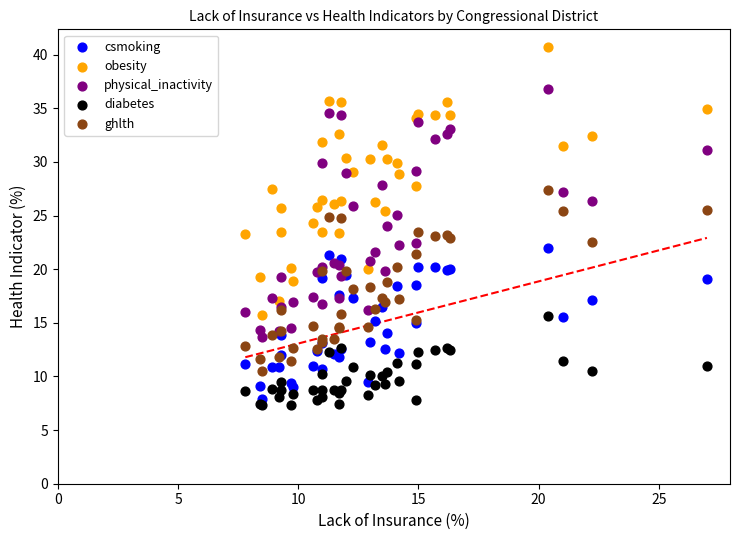

Which series reaches the maximum Y coordinate?

obesity